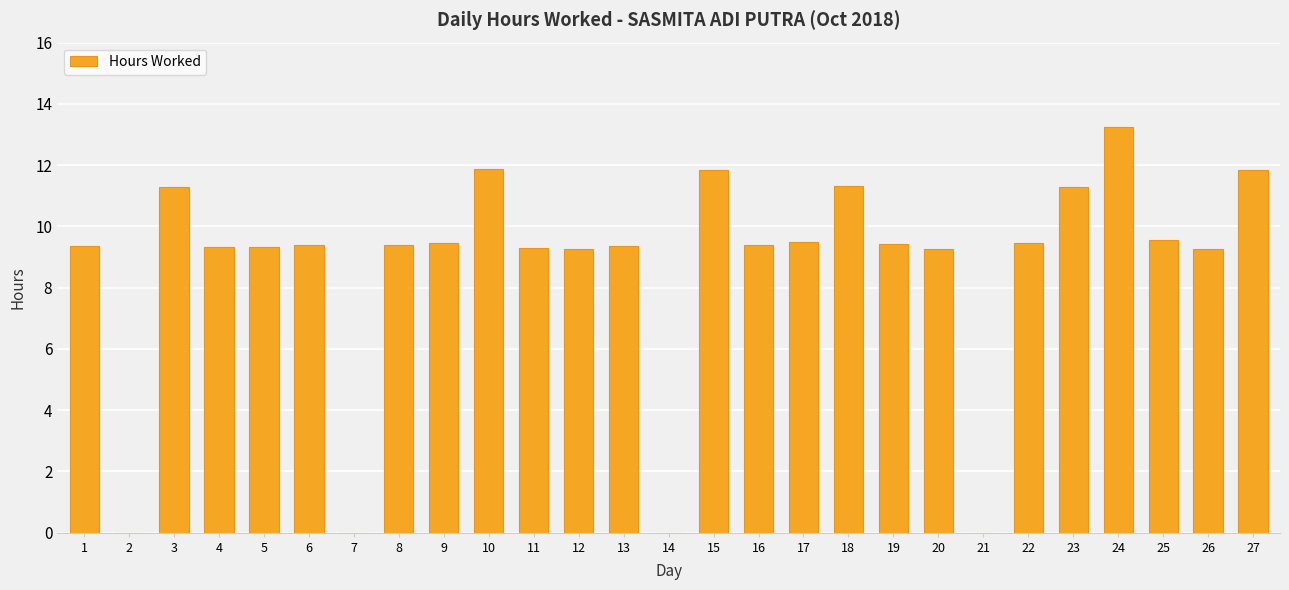

Which has a higher value, 3 or 21?

3